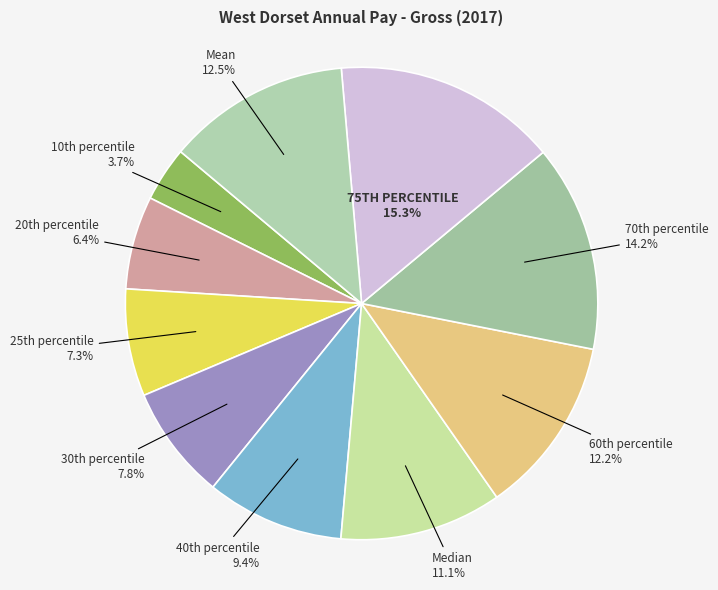

What is the largest slice in the pie chart?

75th percentile